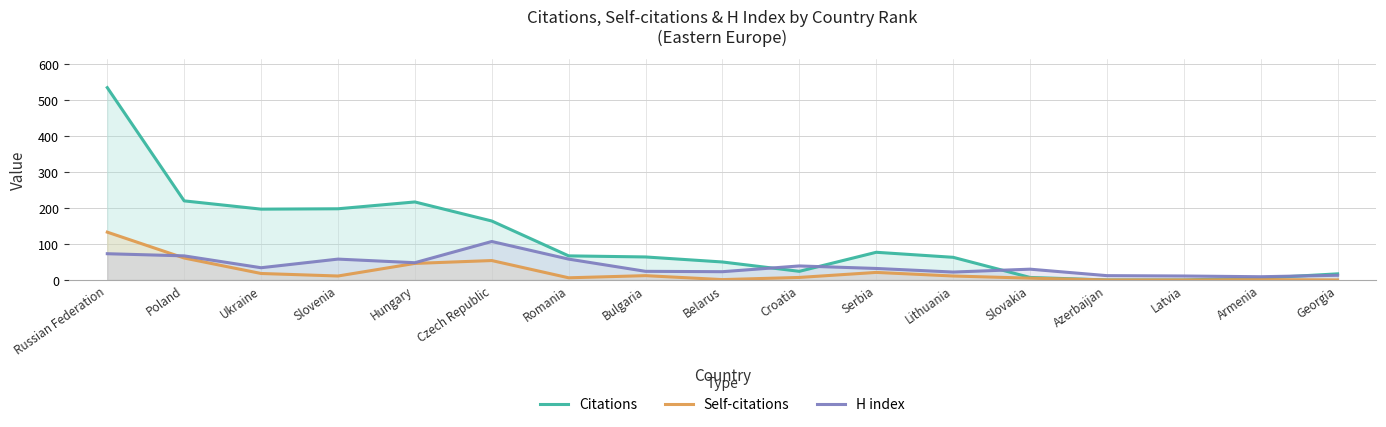

Is it true that Citations equals 87 at Bulgaria?

False